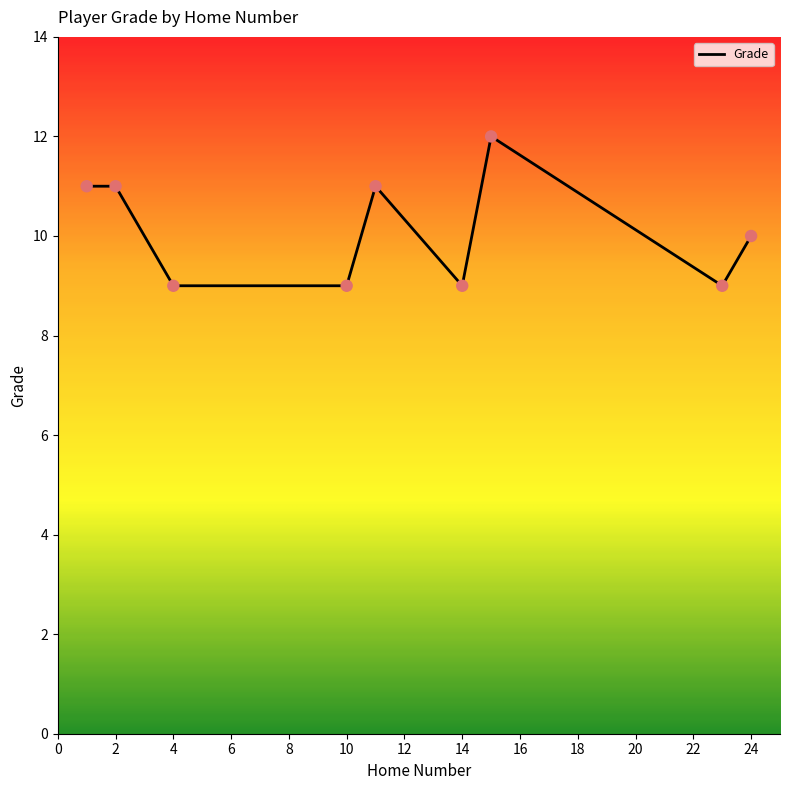

What is the difference between the maximum and minimum values?

3